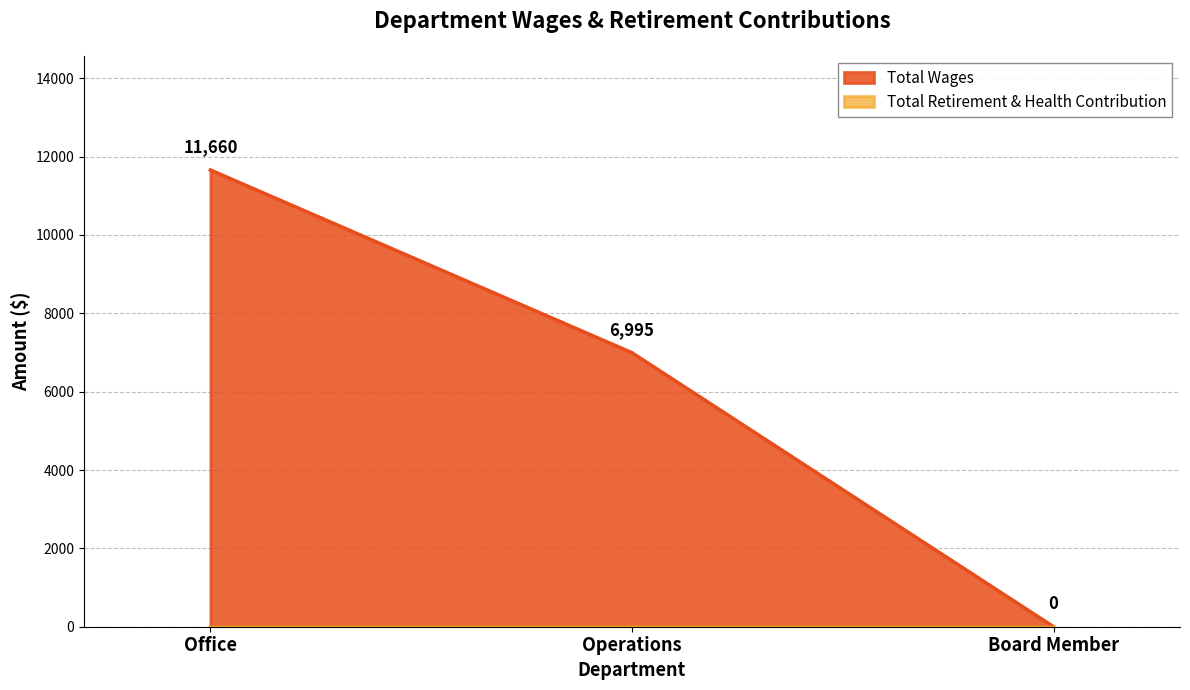

Rank the categories by value from highest to lowest.

Office, Operations, Board Member